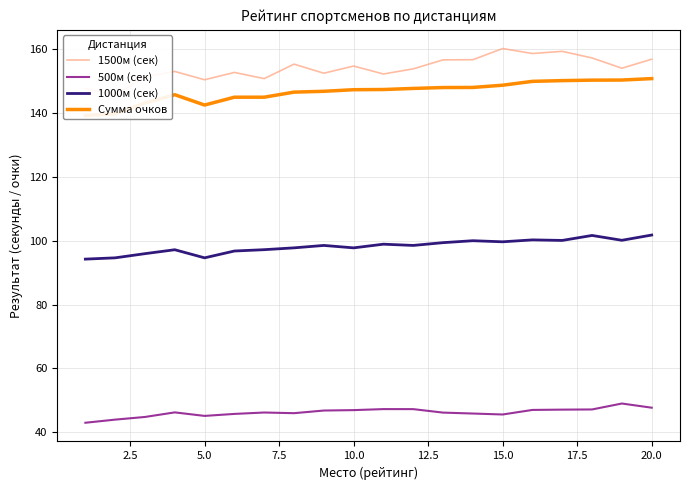

Is it true that 500м (сек) equals 81.9 at 20.0?

False